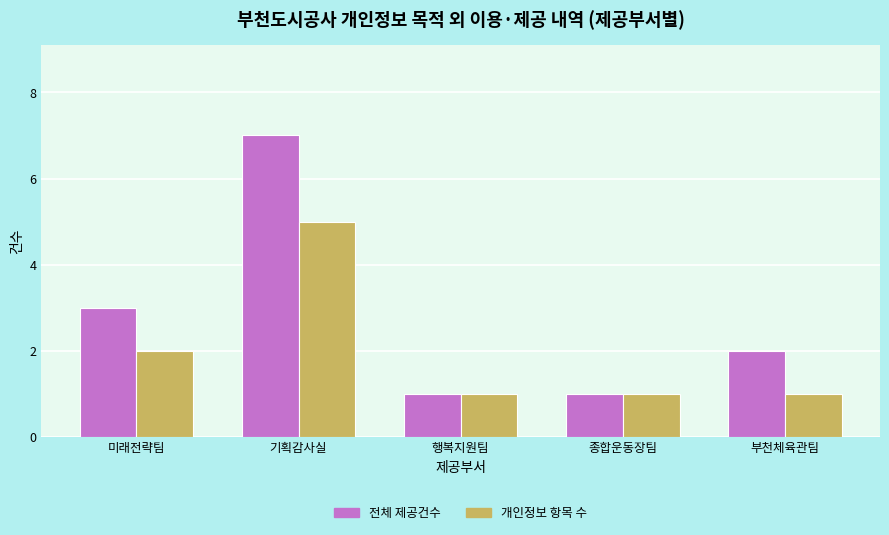

Is the value of 전체 제공건수 at 종합운동장팀 greater than the value of 개인정보 항목 수 at 미래전략팀?

No